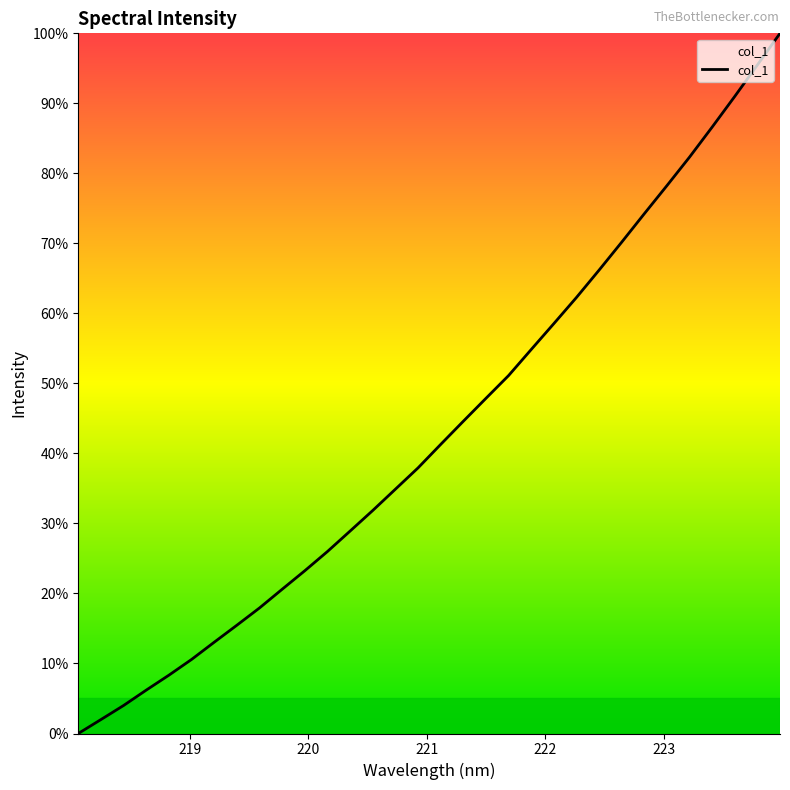

What is the greatest value displayed?

100.0